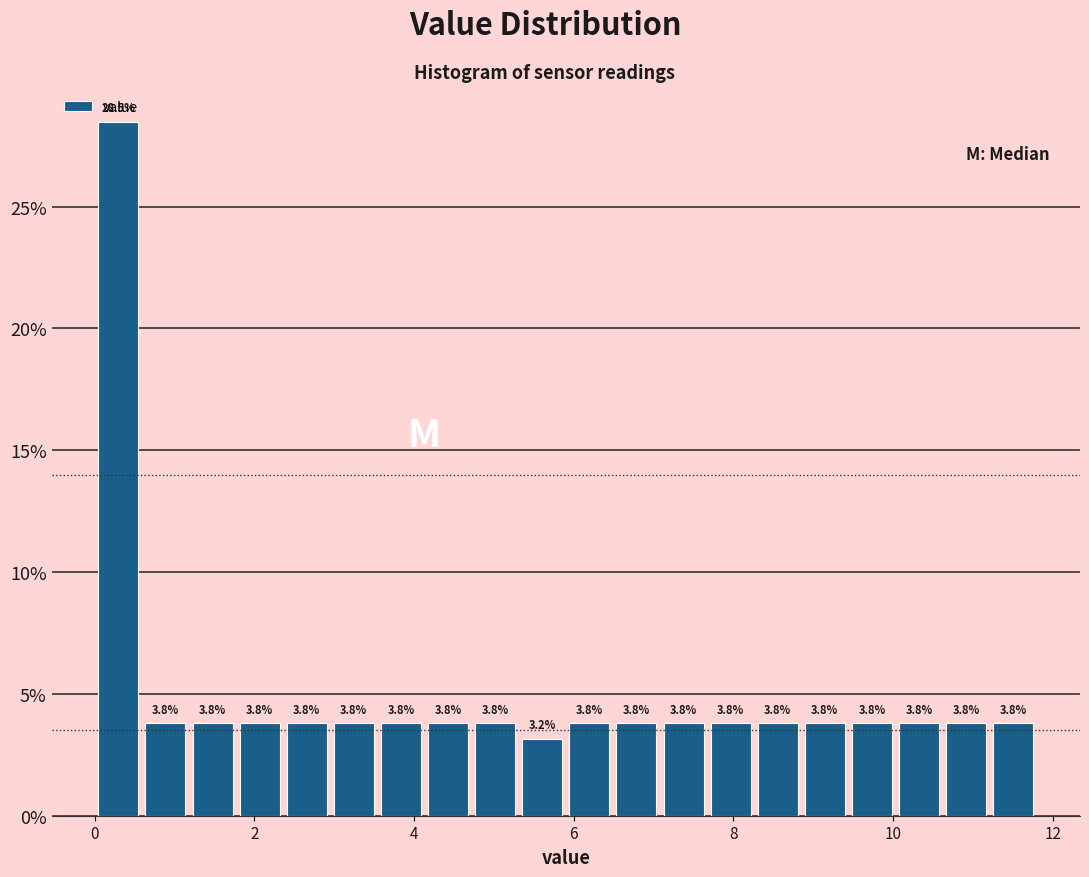

Read against the x-axis, roughly where is the centre of the tallest bar?

0.2